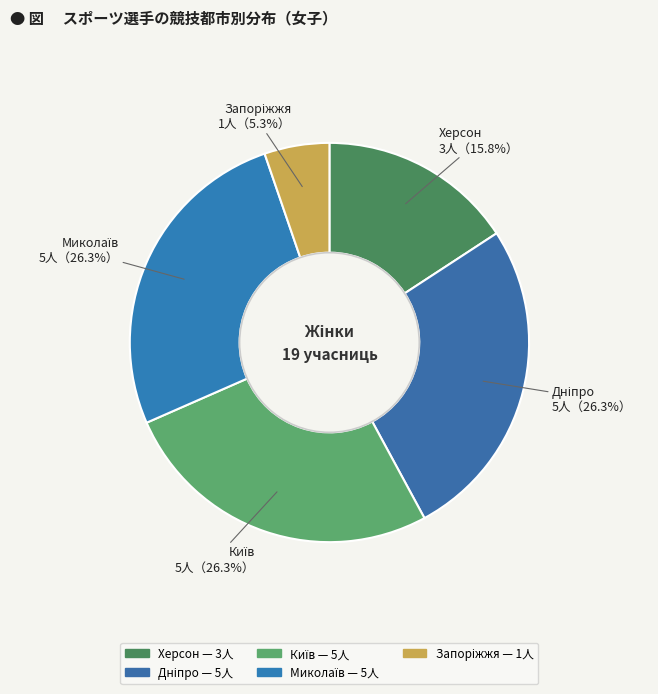

What portion of the pie excludes Херсон?

84.2%